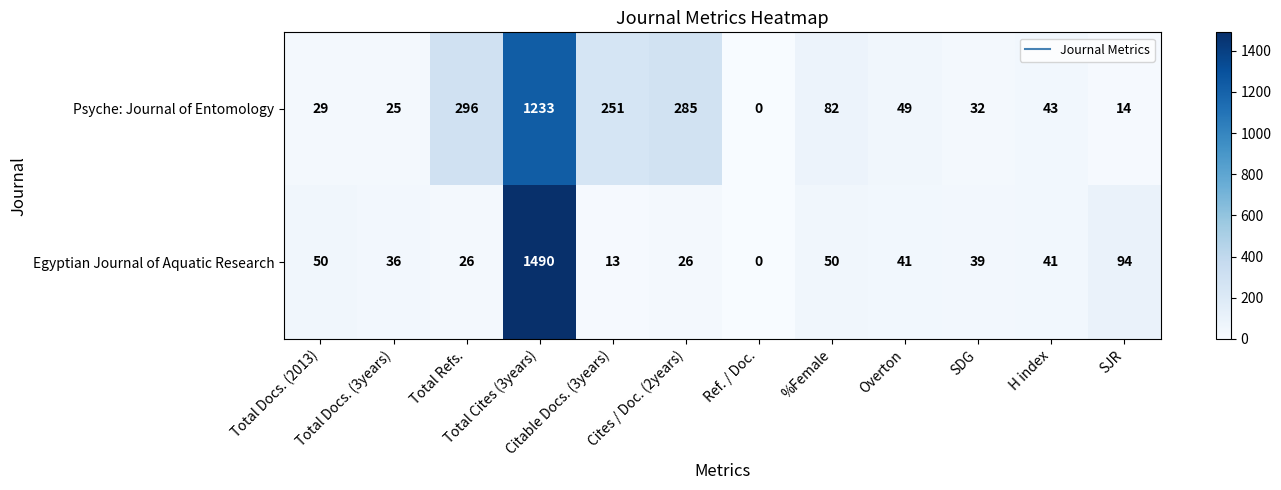

Between Total Docs. (2013) and SJR, which series saw the biggest shift?

Egyptian Journal of Aquatic Research